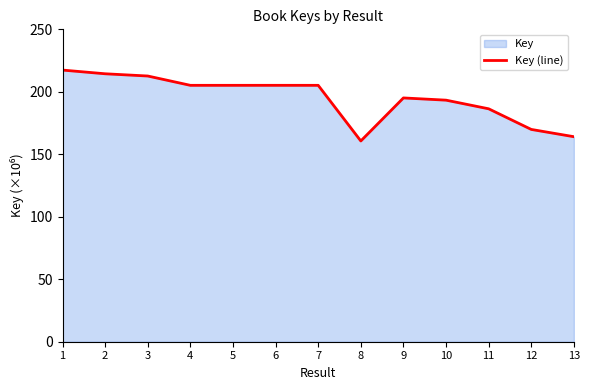

List the labels in order of value, largest first.

1, 2, 3, 6, 5, 4, 7, 9, 10, 11, 12, 13, 8